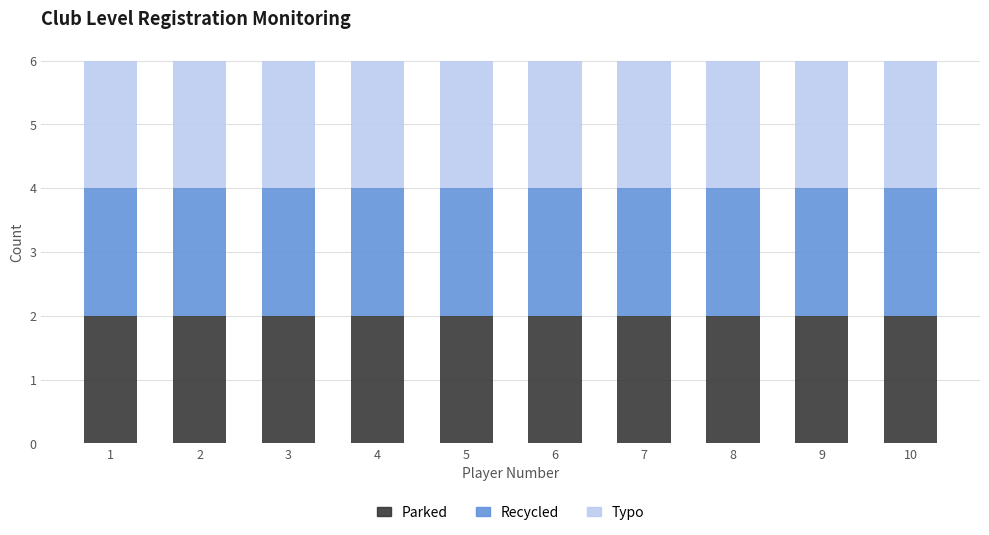

Reading left to right, list every stacked bar in this chart as the range it spans on the x-axis followed by its total height. The values are not printed on the chart, so give them approximately, as read against the axis.

0.5 to 1.5: 6
1.5 to 2.5: 6
2.5 to 3.5: 6
3.5 to 4.5: 6
4.5 to 5.5: 6
5.5 to 6.5: 6
6.5 to 7.5: 6
7.5 to 8.5: 6
8.5 to 9.5: 6
9.5 to 10.5: 6